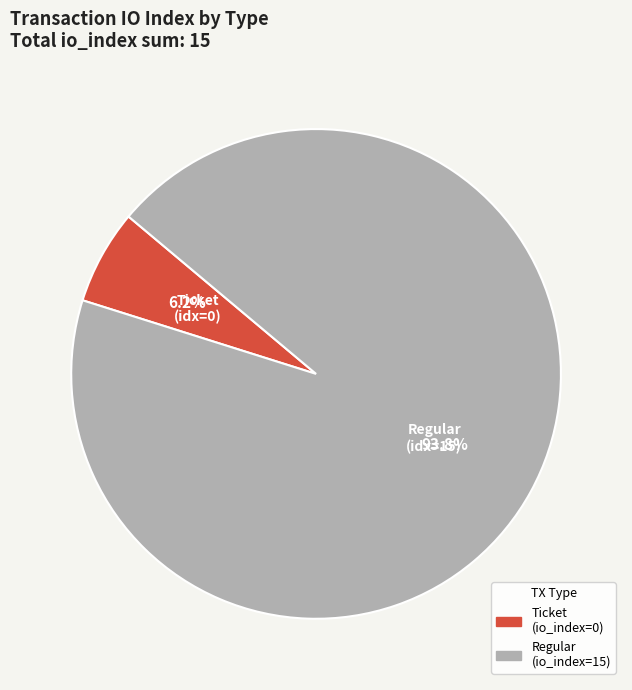

Which category has the smallest portion of the pie?

Ticket (io_index=0)